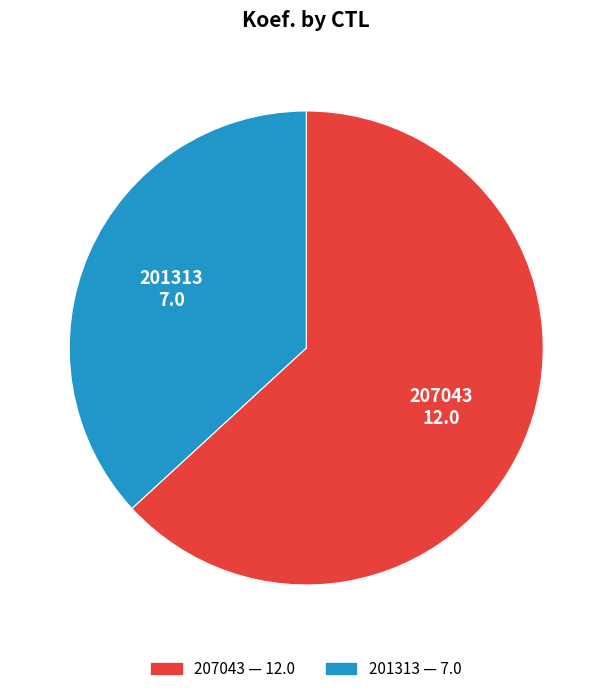

The 207043 slice represents 63% of the pie. True or false?

True